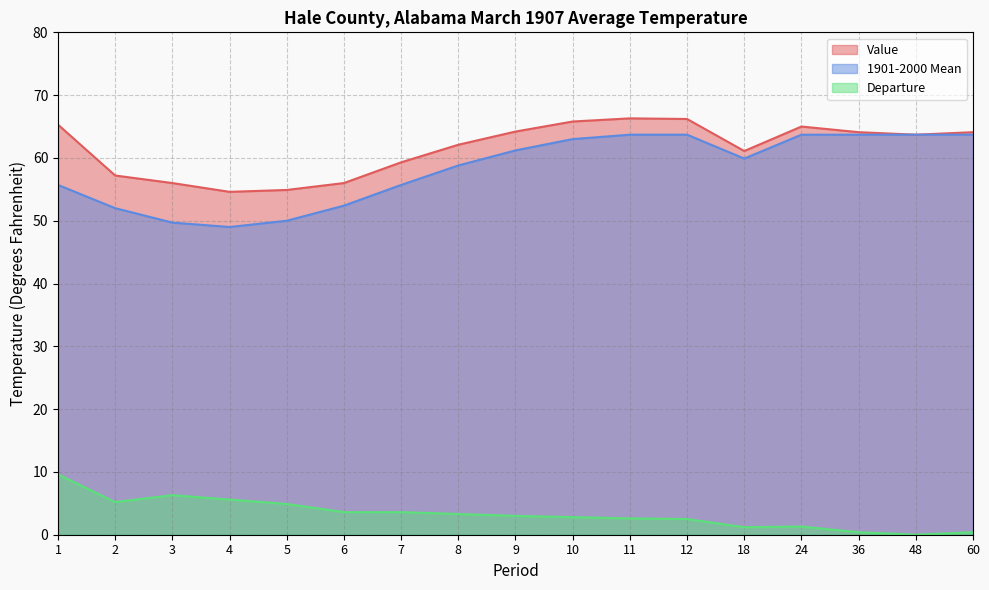

How many distinct data groups are displayed?

3